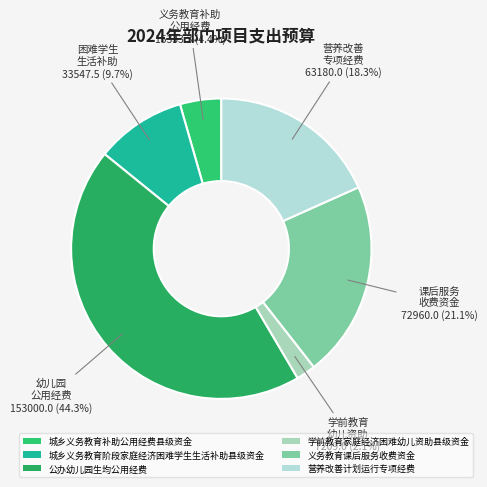

Which slice is the largest?

公办幼儿园生均公用经费